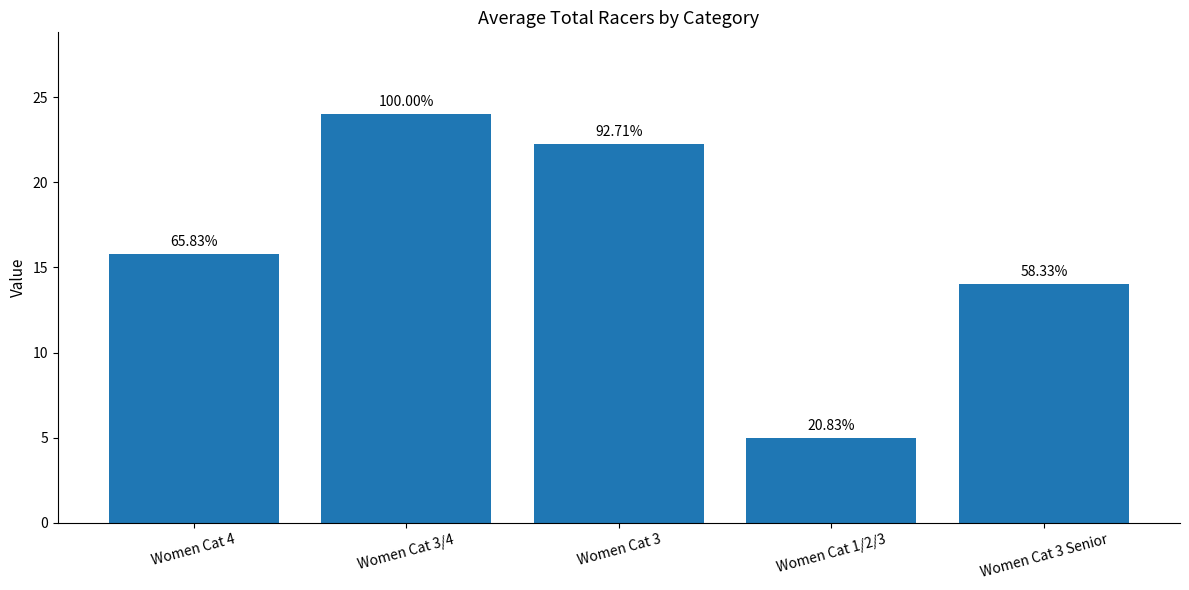

What is the label of the 3rd bar from the left?

Women Cat 3